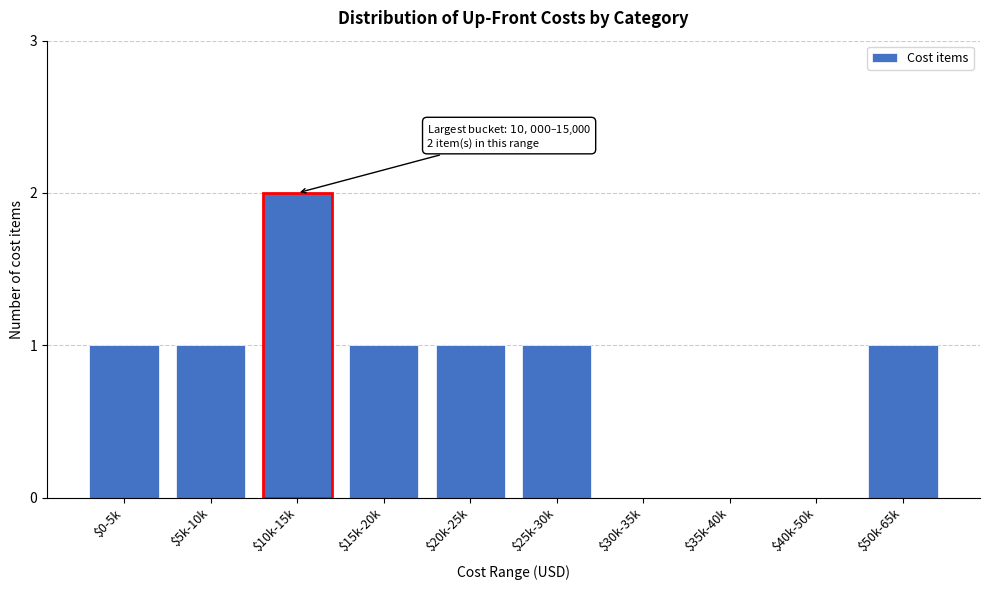

The chart shows a value of 0 at $40k-50k. True or false?

True